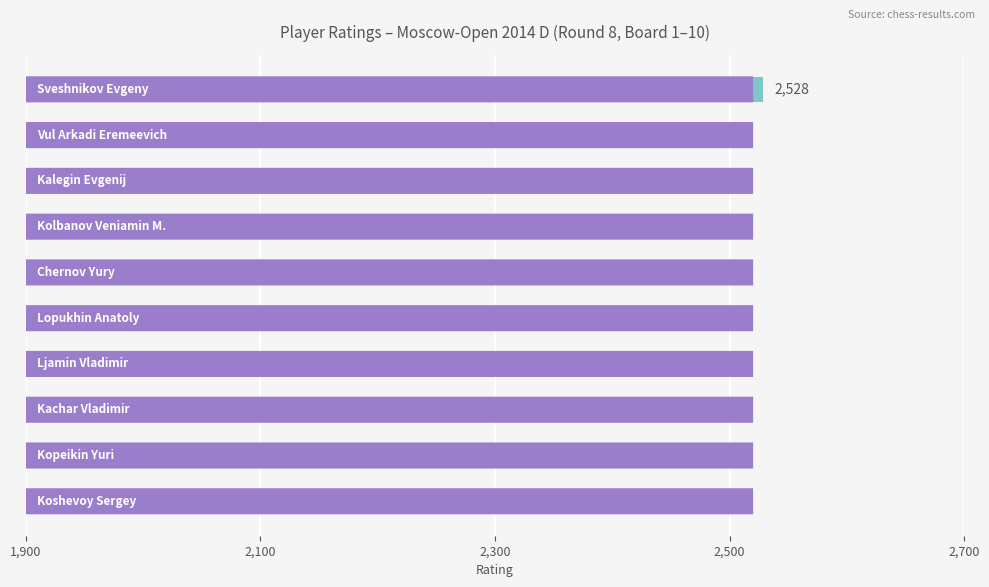

Reading top to bottom, what are all the values shown in this chart?

2528	2337	2442	2191	2179	2327	2124	2278	2050	2219